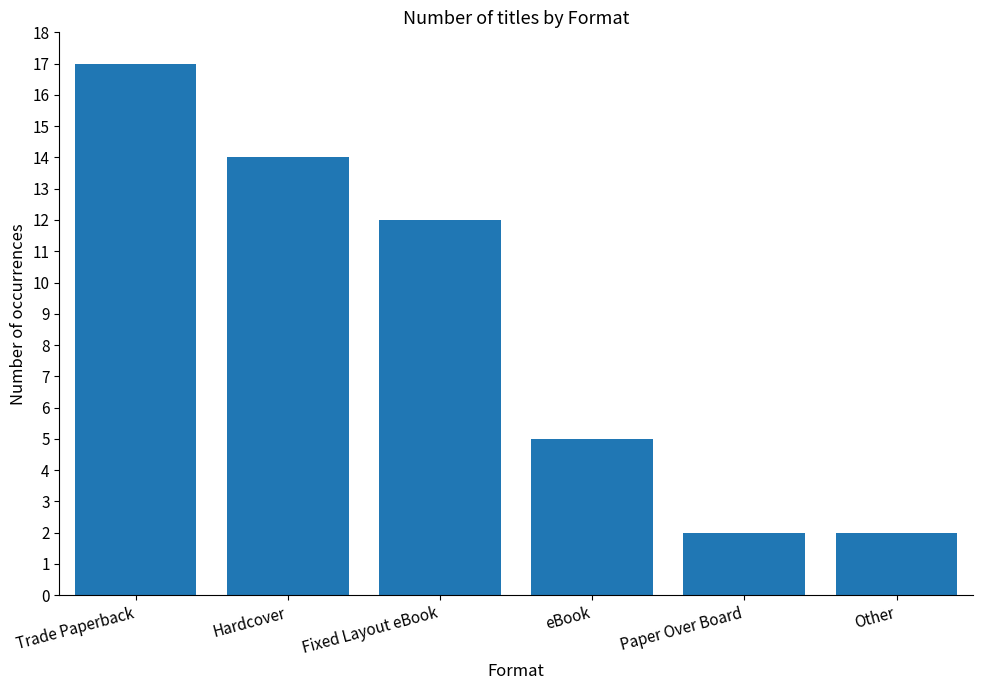

Is it true that the value at eBook is 5?

True